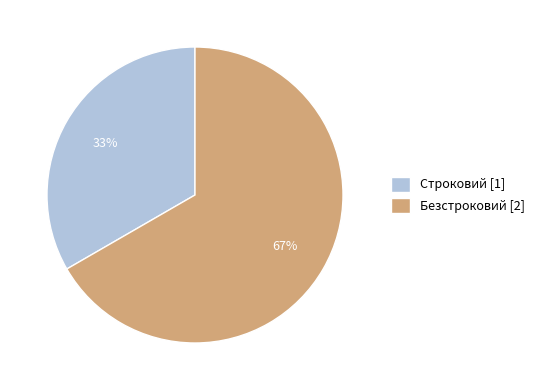

How many slices are in this pie chart?

2